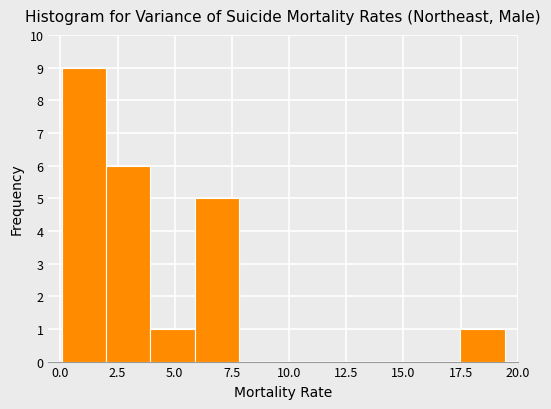

Around what value on the x-axis is the tallest bar? Give the approximate position of its centre, as read against the axis.

1.0